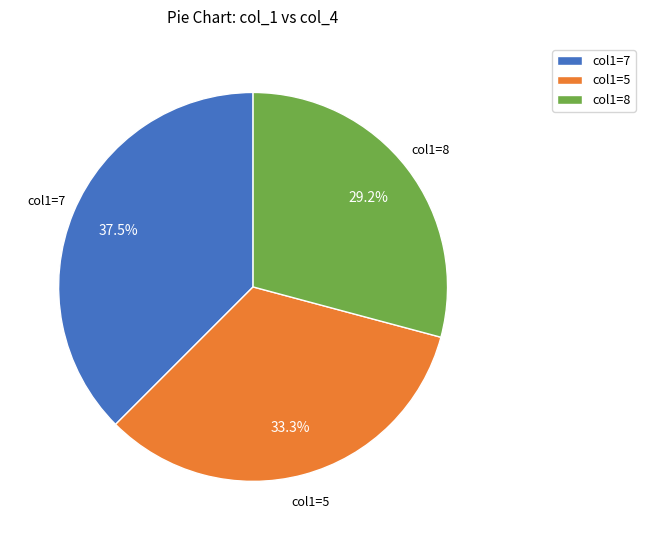

To the nearest percent, what is the difference between the largest and smallest slice percentages?

8%